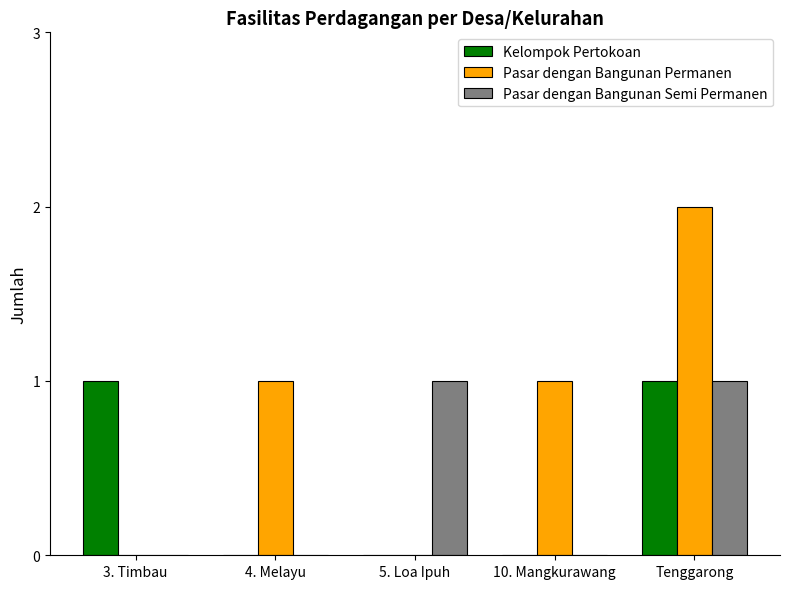

What is the spread (max minus min) of values at 4. Melayu?

1